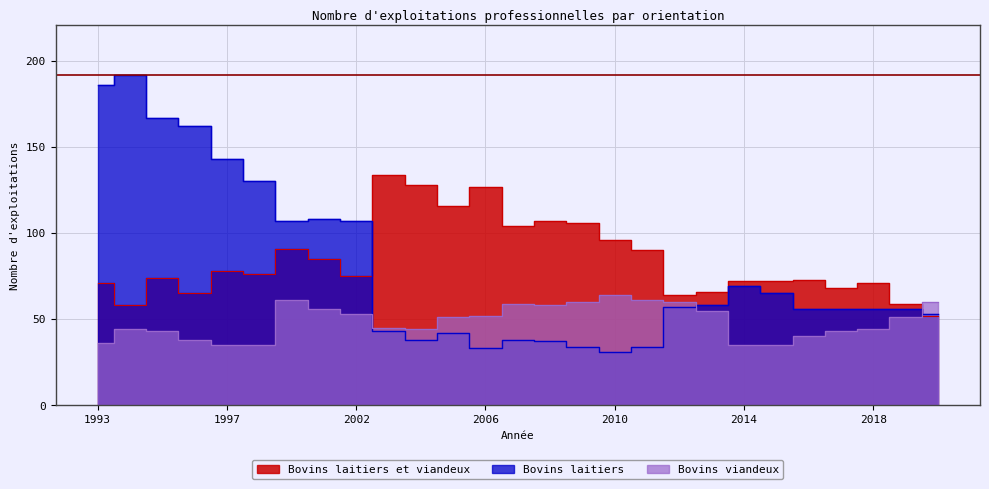

The Bovins laitiers et viandeux series shows 96 at 2010. True or false?

True